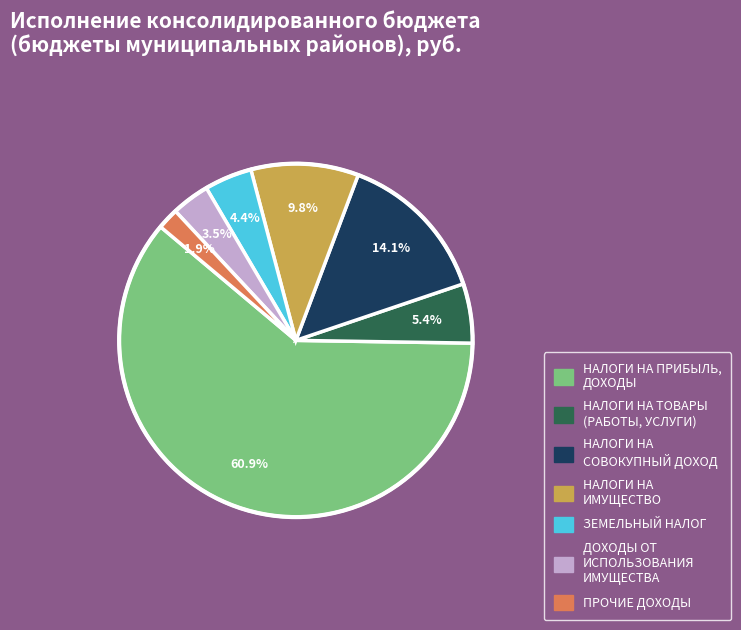

What is the majority slice?

НАЛОГИ НА ПРИБЫЛЬ, ДОХОДЫ